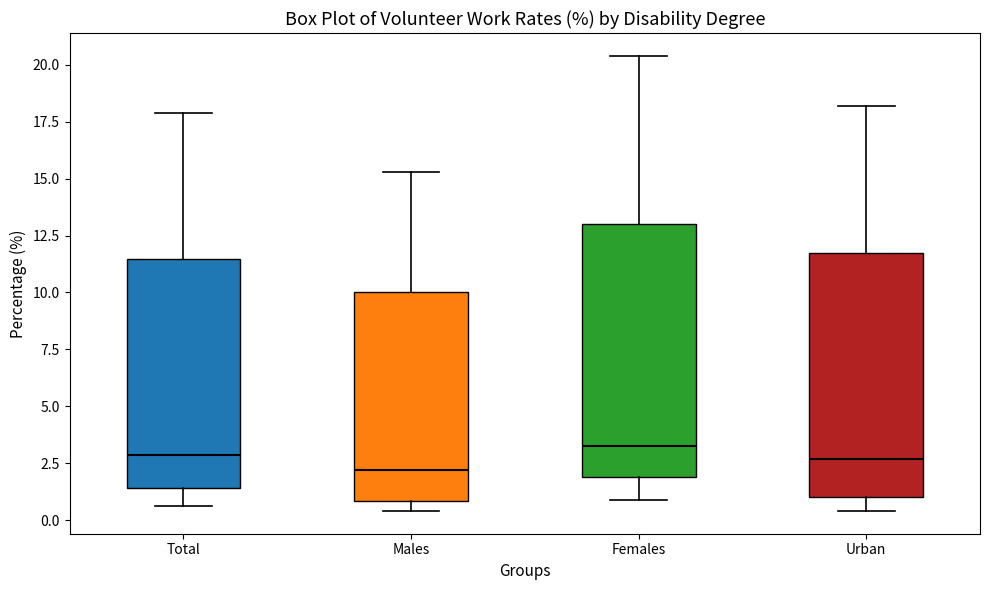

Reading left to right, transcribe this box plot: for each box, give where its median line is, the range the box spans, and where its two whiskers end, as read against the y-axis. The values are not printed on the chart, so give them approximately, as read against the axis.

Total: median 3.0, box 1.5 to 11.5, whiskers 0.5 to 18.0
Males: median 2.0, box 1.0 to 10.0, whiskers 0.5 to 15.5
Females: median 3.5, box 2.0 to 13.0, whiskers 1.0 to 20.5
Urban: median 2.5, box 1.0 to 11.5, whiskers 0.5 to 18.0